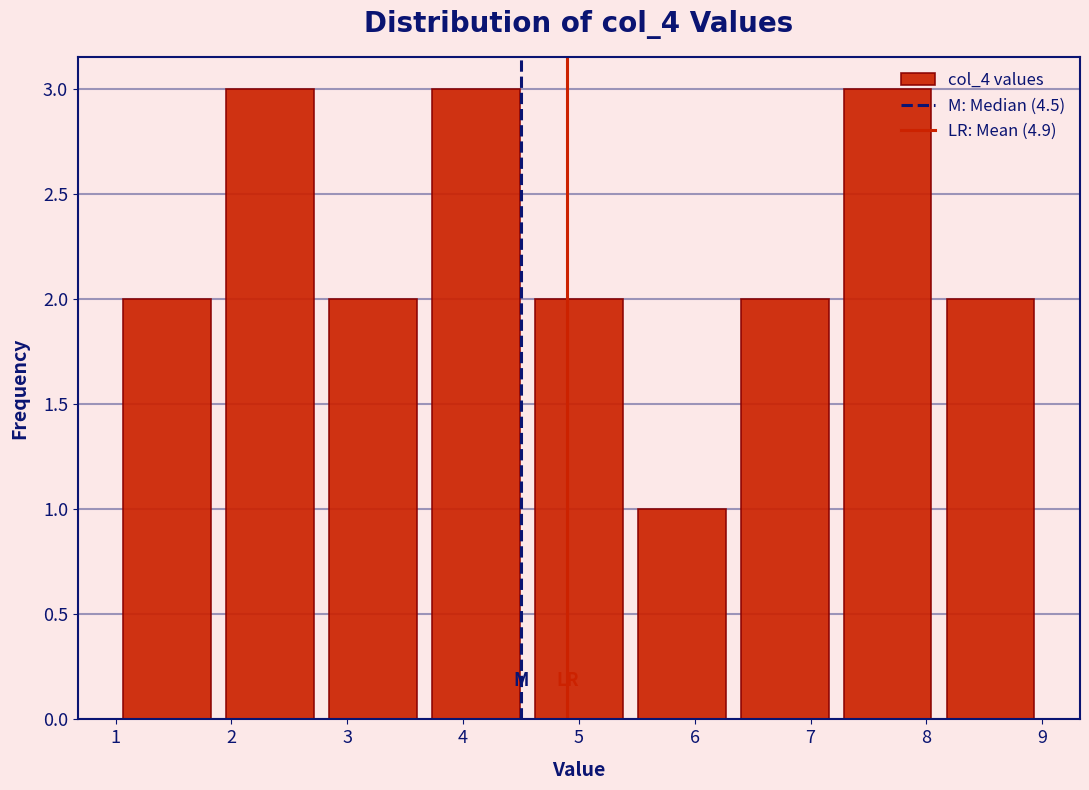

What is the height of the bar covering 7.2 to 8.1 on the x-axis? Neither the bar edges nor the heights are printed on the chart, so give them approximately, as read against the axes.

3